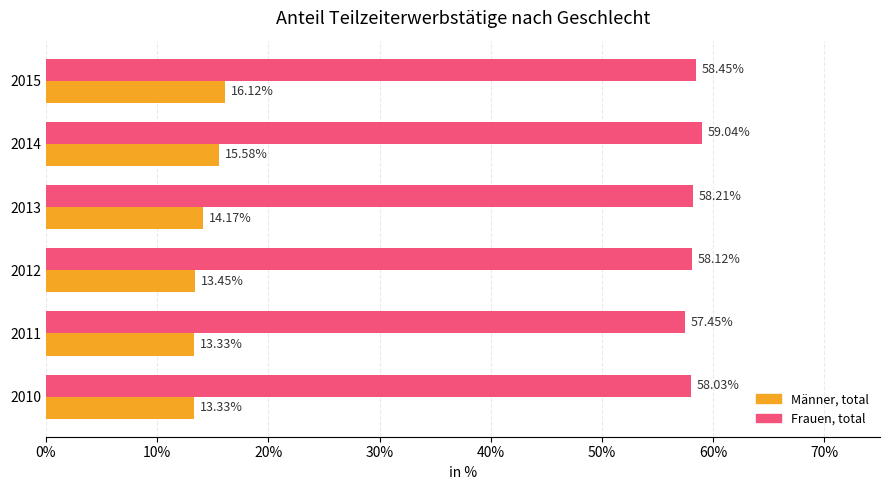

List the series in order of their overall mean, lowest first.

Männer, total, Frauen, total